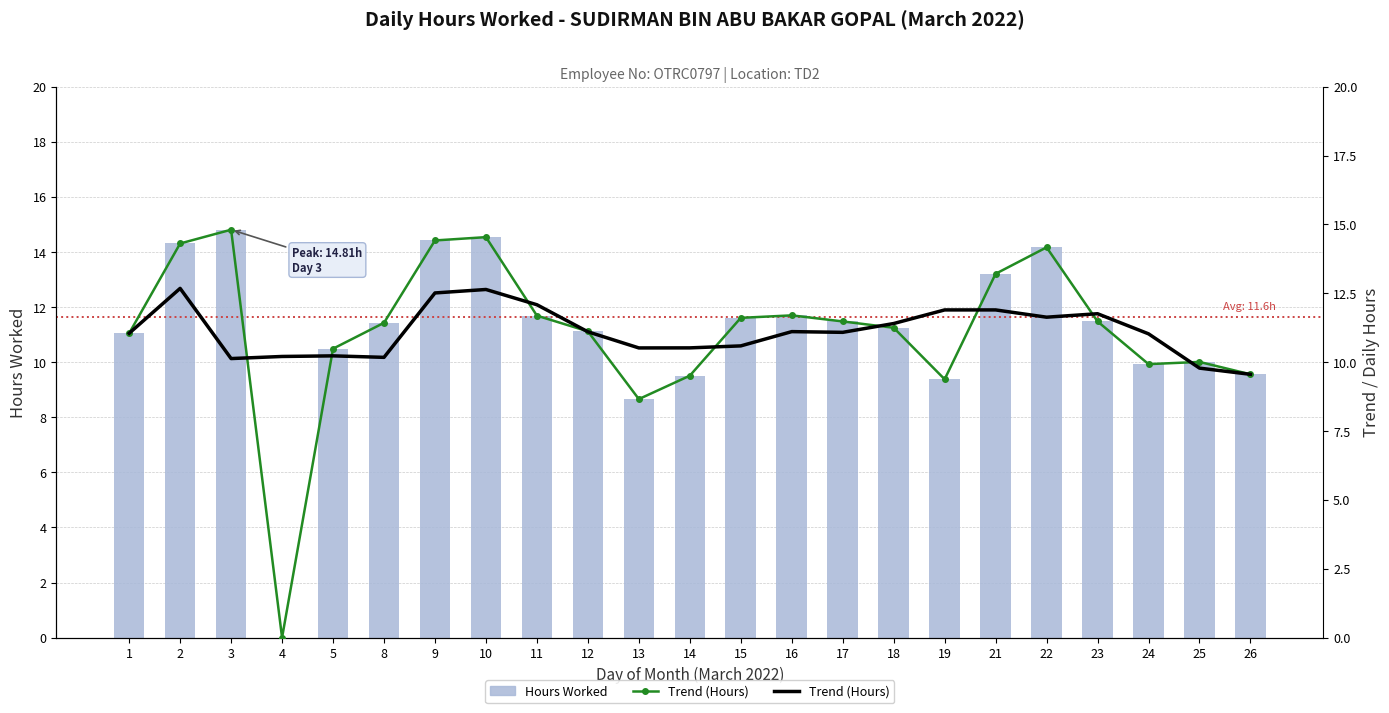

What is the value of the Trend (Hours) bar at the 3rd from the left?

14.8